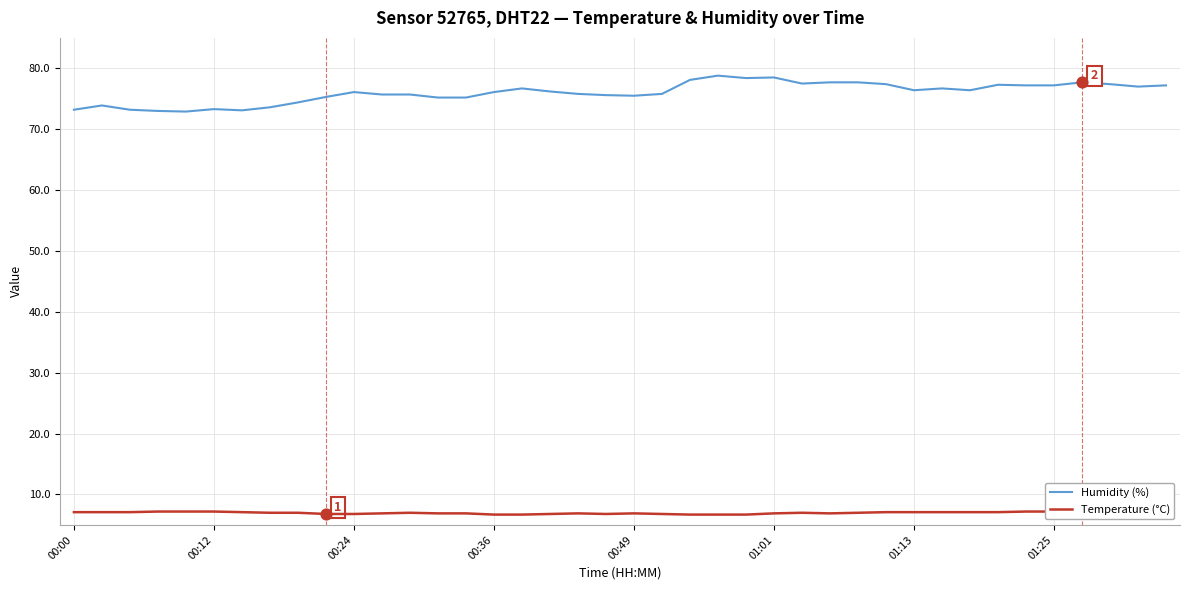

Which series reaches the maximum Y coordinate?

Humidity (%)